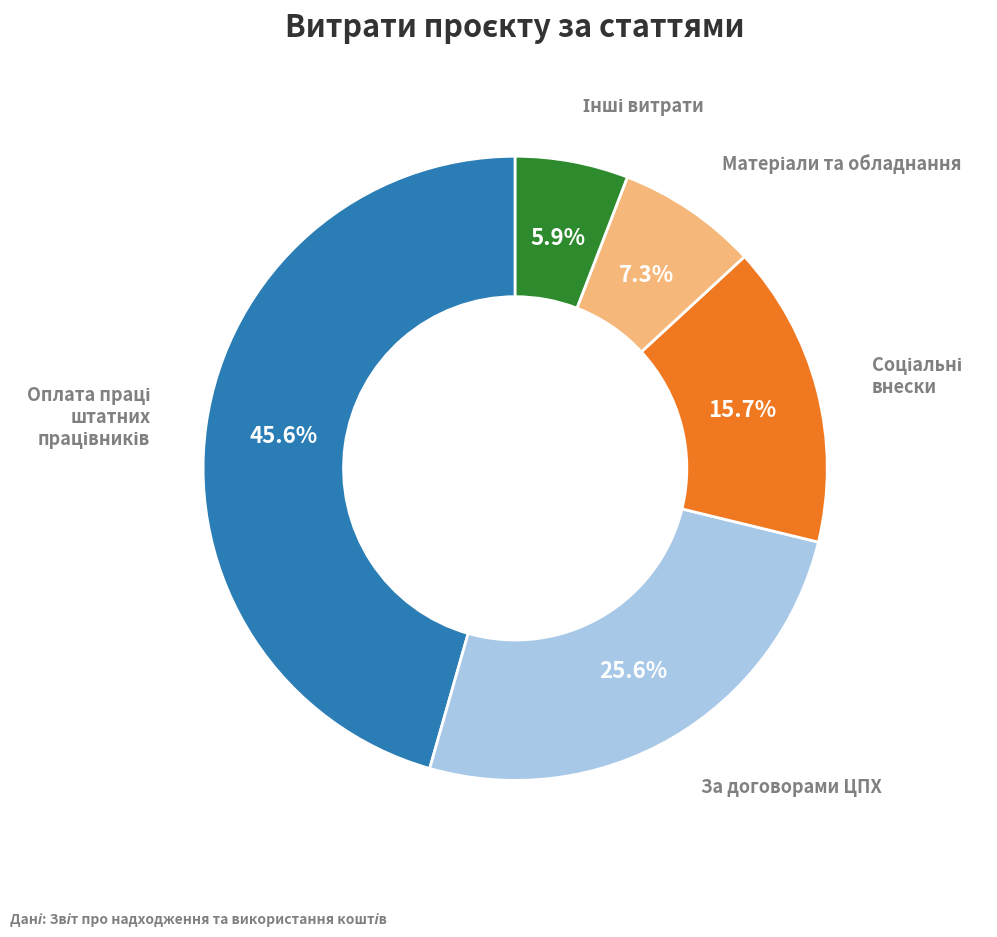

Is there a majority slice in this chart?

No